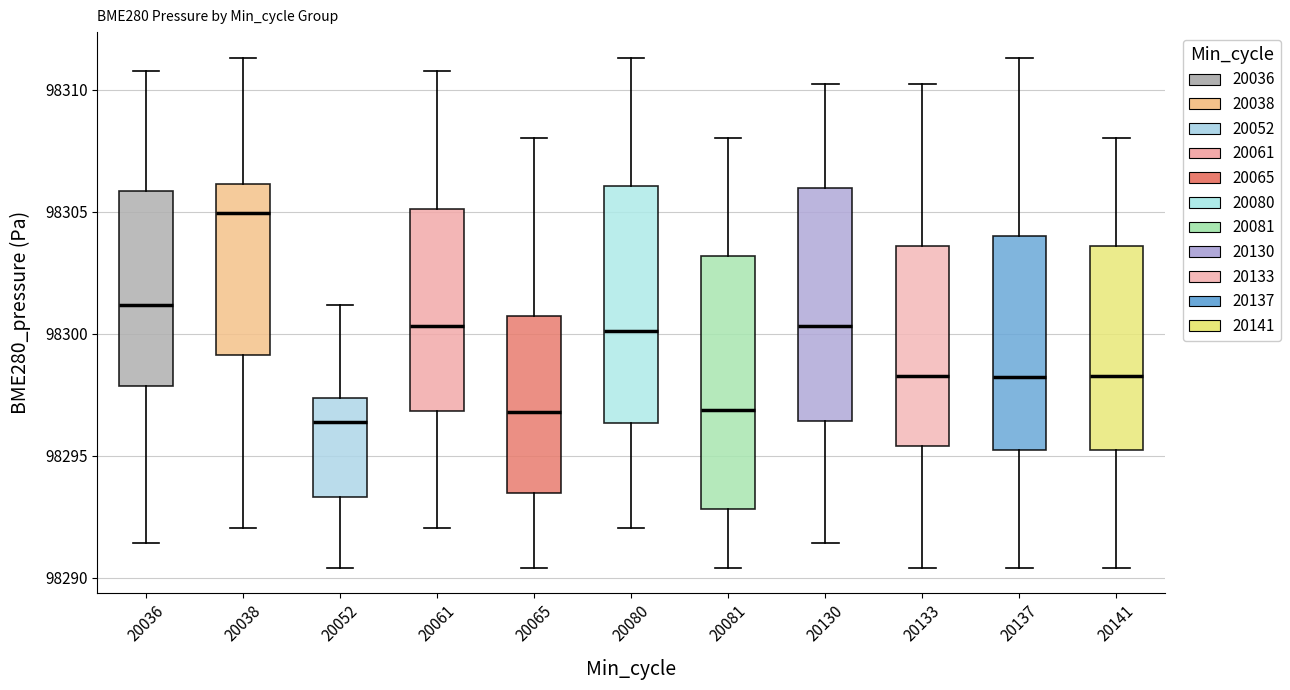

Where does the upper whisker of the box at x = 20133 end on the y-axis? The values are not printed on the chart, so give them approximately, as read against the axis.

98310.0